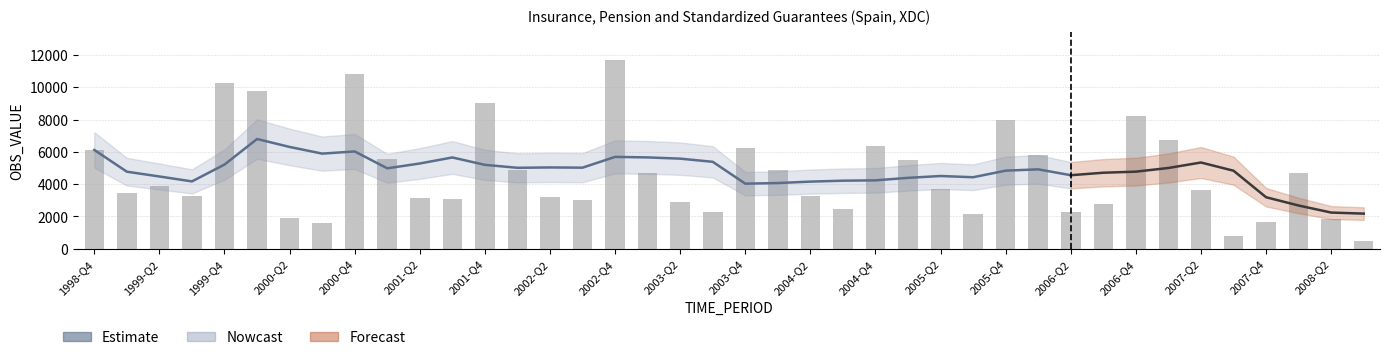

What is the minimum value shown in the chart?

496